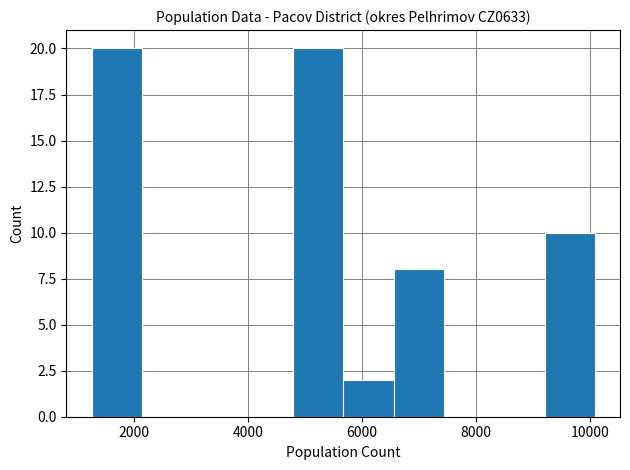

Reading left to right, list every bar in this chart as the range it spans on the x-axis followed by its height. Neither the bar edges nor the heights are printed on the chart, so give them approximately, as read against the axes.

1200 to 2200: 20
2200 to 3000: 0
3000 to 4000: 0
4000 to 4800: 0
4800 to 5600: 20
5600 to 6600: 2
6600 to 7400: 8
7400 to 8400: 0
8400 to 9200: 0
9200 to 10000: 10